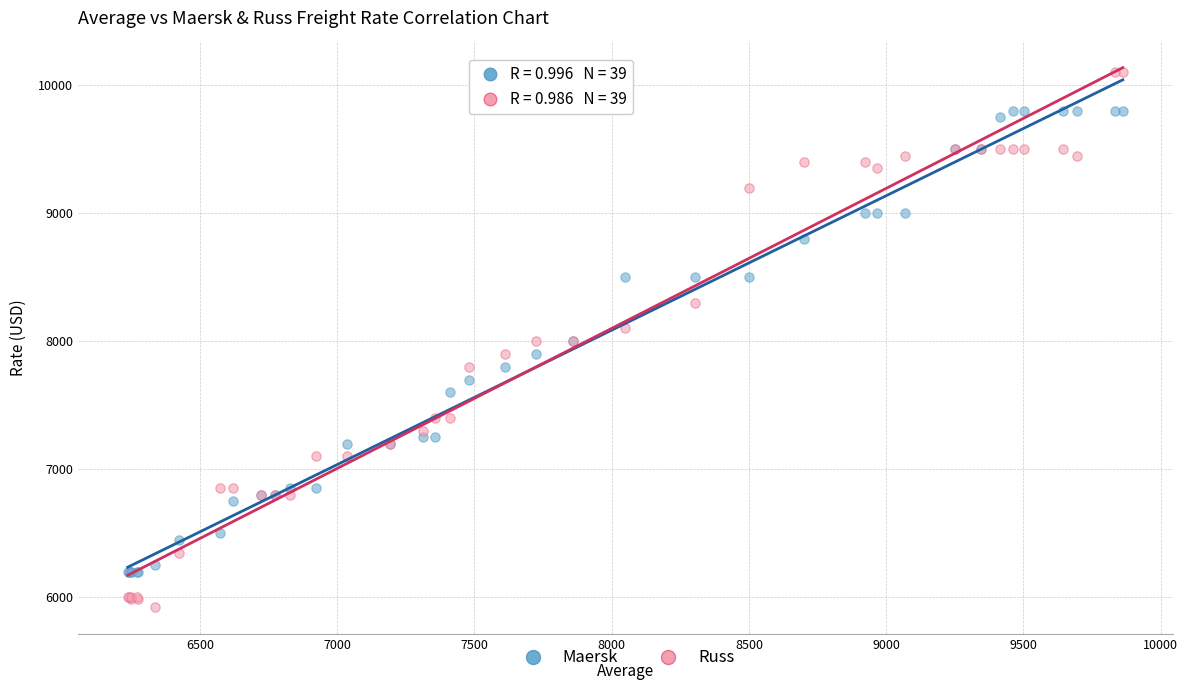

Which series reaches the maximum Y coordinate?

Russ